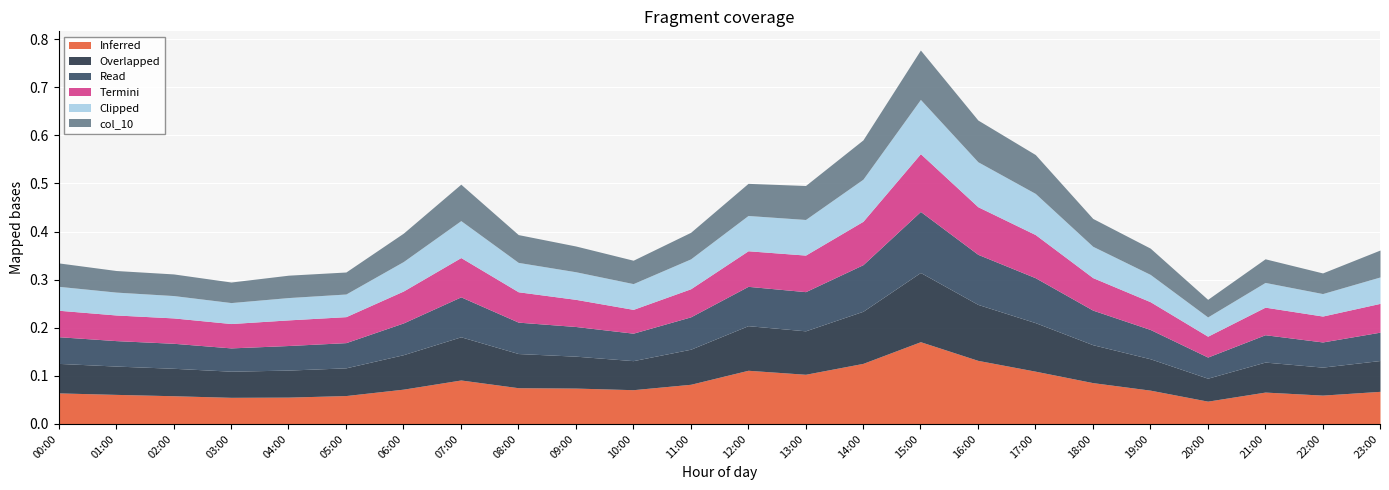

At which category is the sum across all series the highest?

15:00